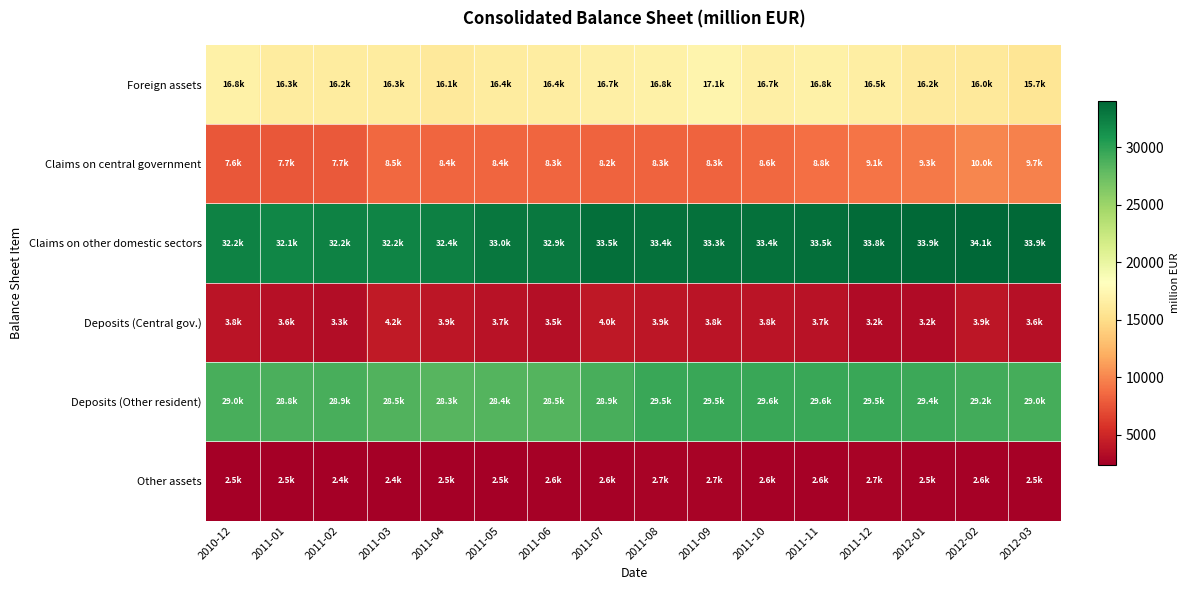

At which category is the sum across all series the highest?

2012-02